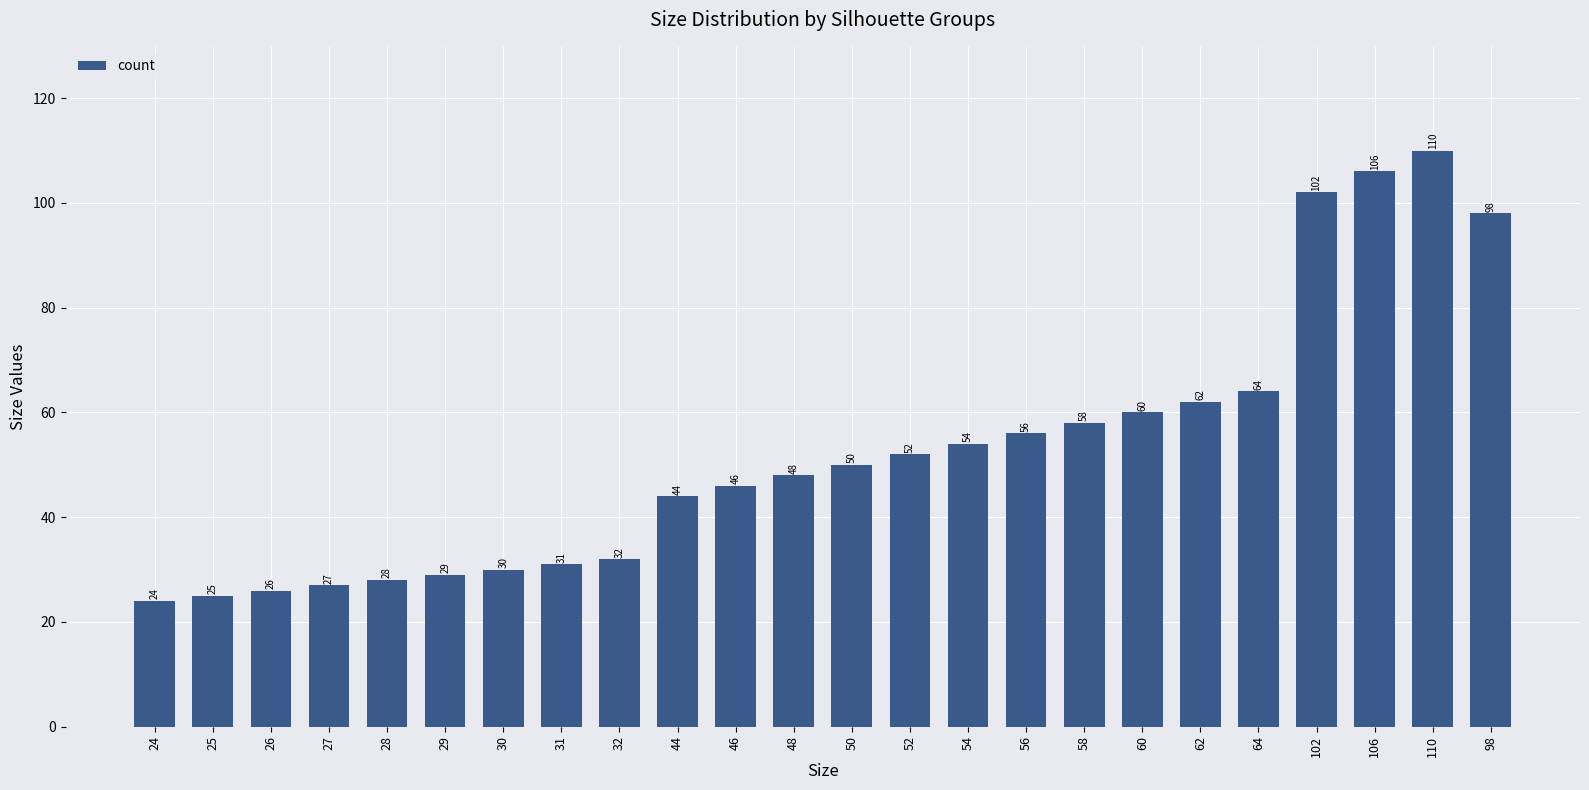

Reading left to right, extract all data points from this chart.

24=24	25=25	26=26	27=27	28=28	29=29	30=30	31=31	32=32	44=44	46=46	48=48	50=50	52=52	54=54	56=56	58=58	60=60	62=62	64=64	102=102	106=106	110=110	98=98